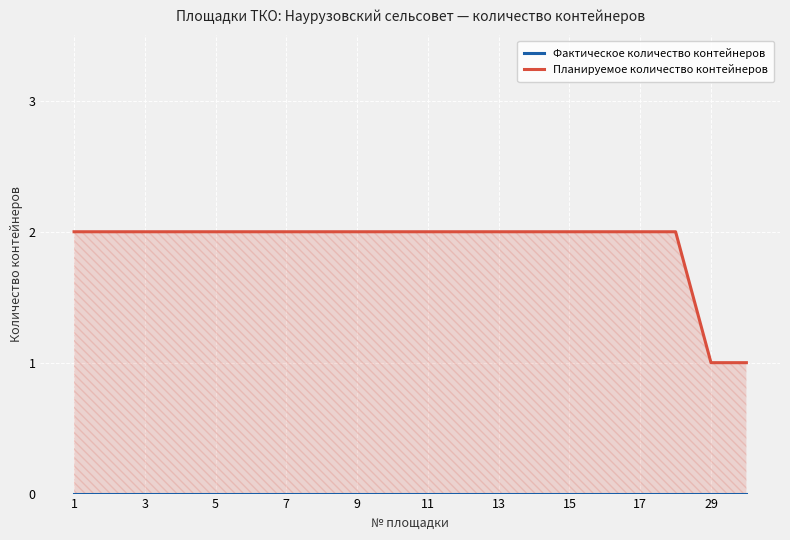

True or false: Фактическое количество контейнеров and Планируемое количество контейнеров cross at least once.

False